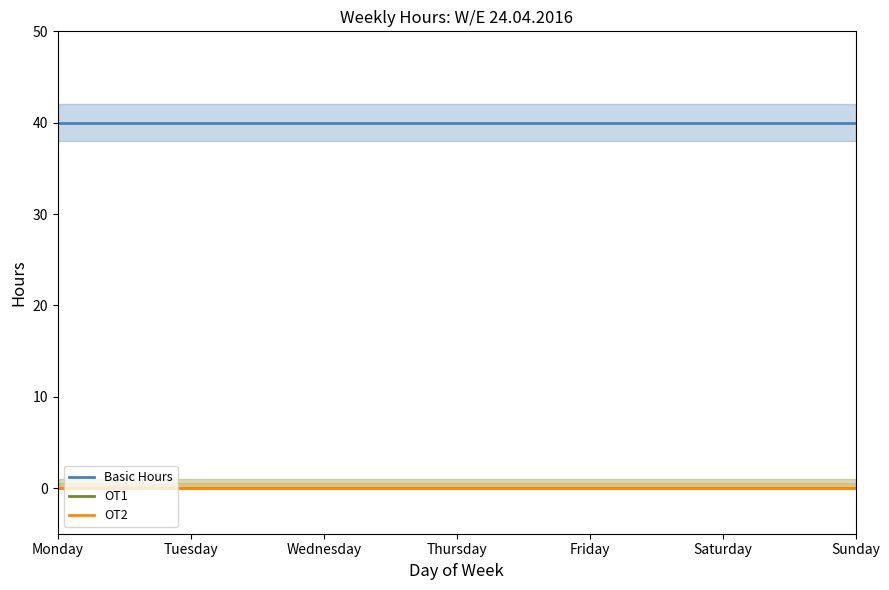

True or false: OT2 and OT1 intersect in this chart.

False